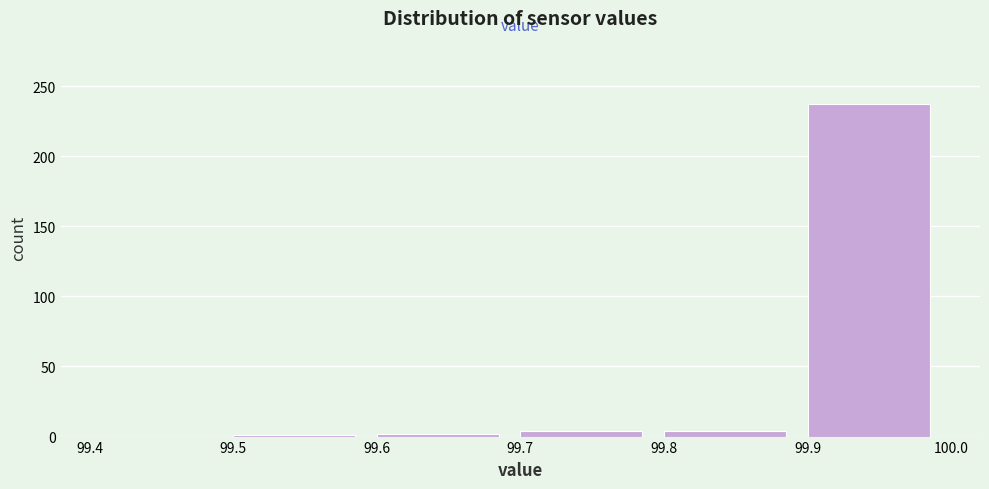

Reading left to right, list every bar in this chart as the range it spans on the x-axis followed by its height. The values are not printed on the chart, so give them approximately, as read against the axis.

99.4 to 99.5: 0
99.5 to 99.6: under 5
99.6 to 99.7: under 5
99.7 to 99.8: under 5
99.8 to 99.9: under 5
99.9 to 100.0: 235